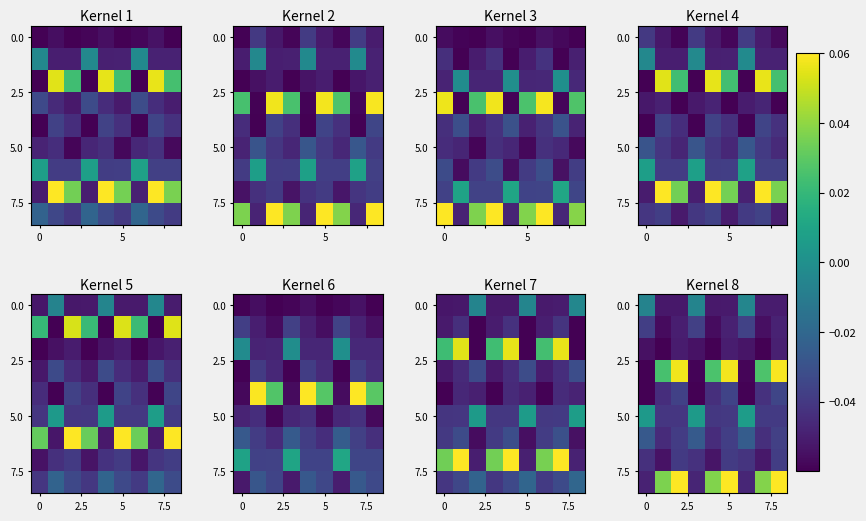

Which has a higher value, 8 or 4?

8